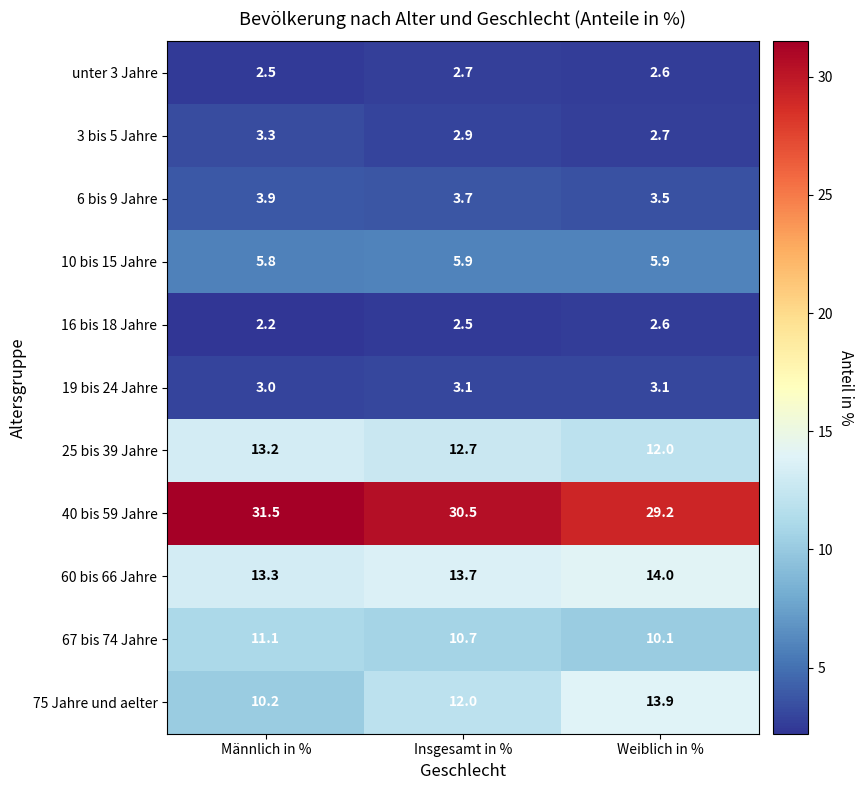

What is the highest value of the 3 bis 5 Jahre series?

3.3